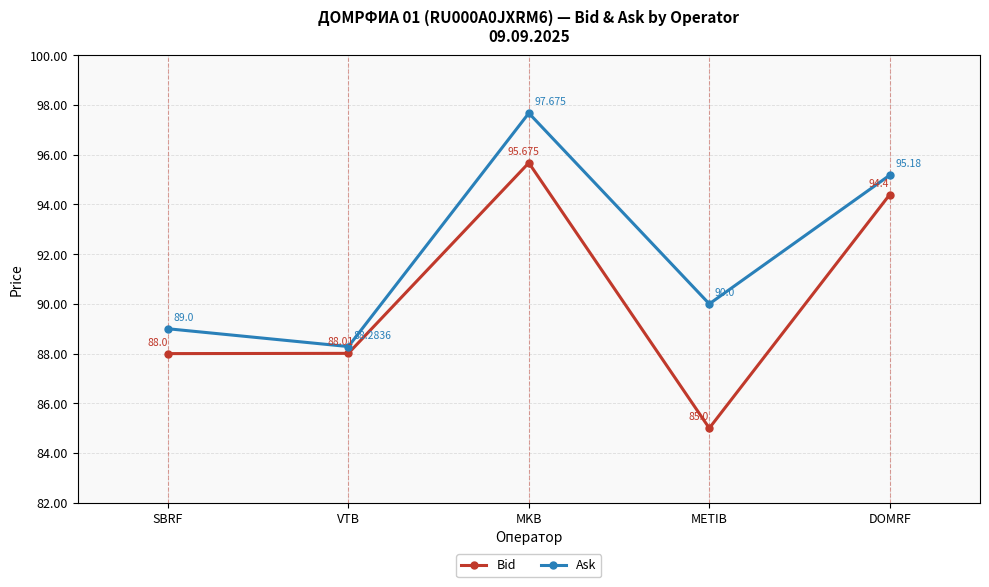

Which series has the largest range (max minus min)?

Bid